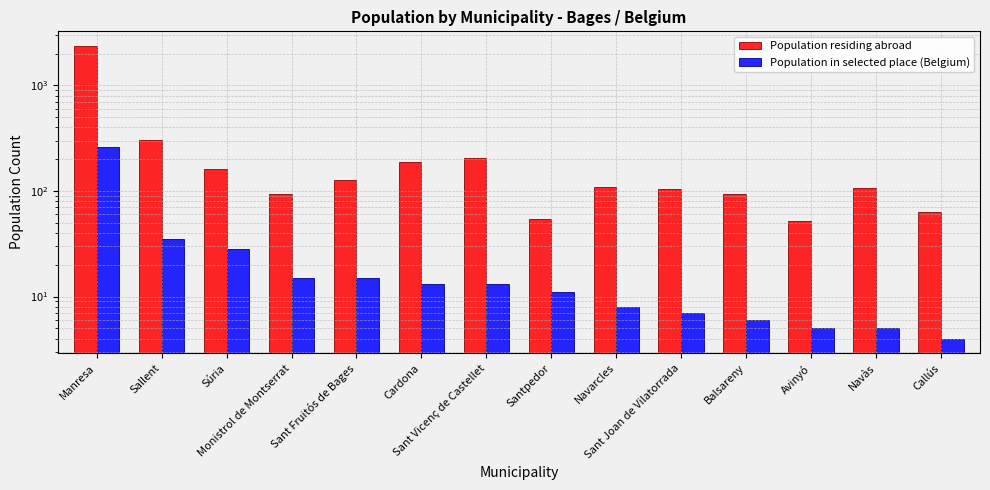

What is the approximate value of Population residing abroad at Santpedor, to the nearest 50?

50